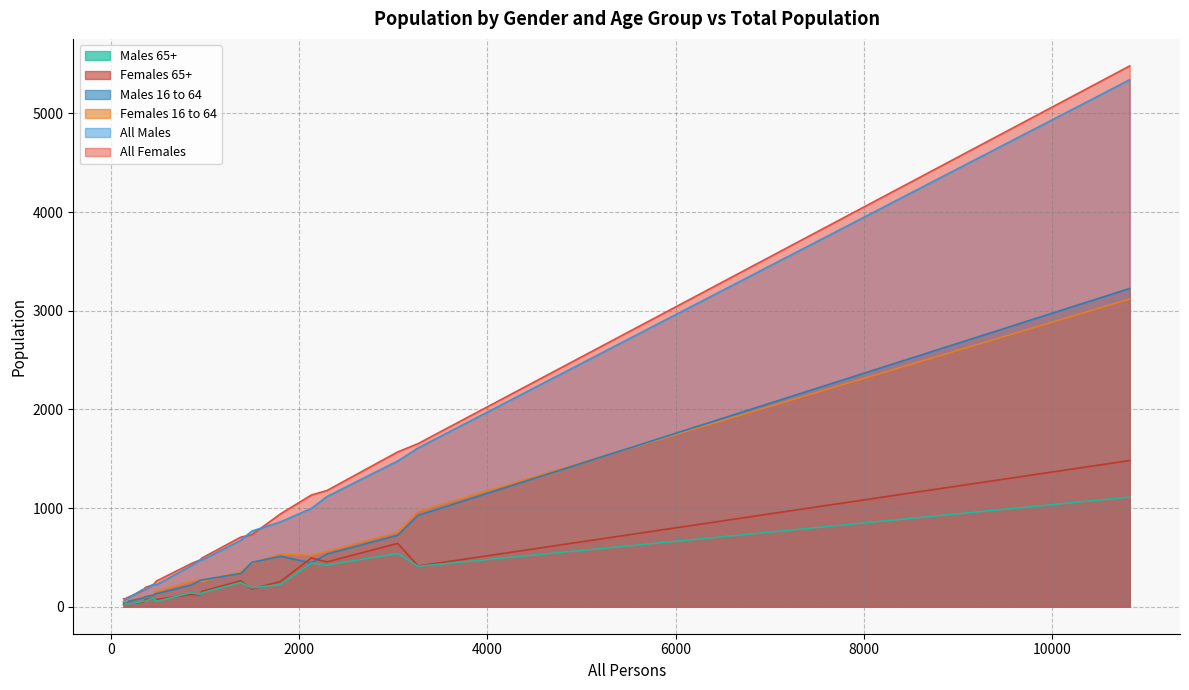

Which series has the largest range (max minus min)?

All Females